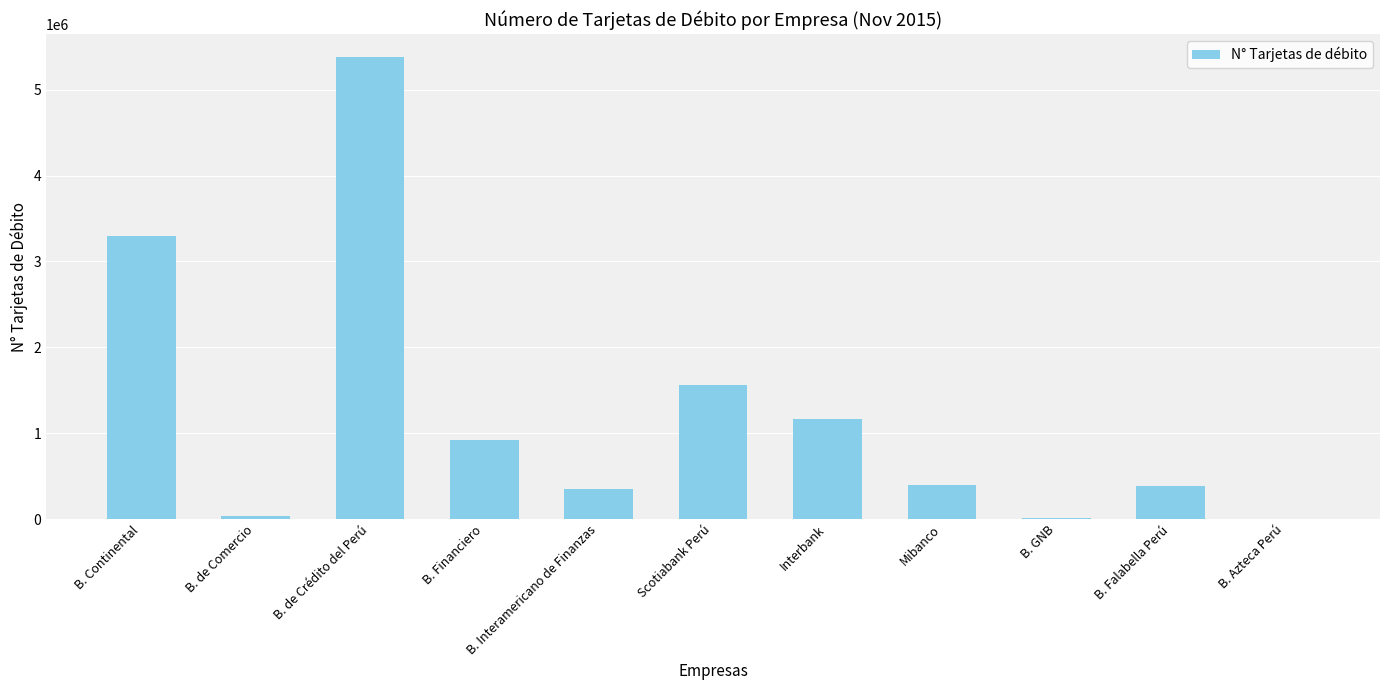

Which label corresponds to the largest value in the chart?

B. de Crédito del Perú